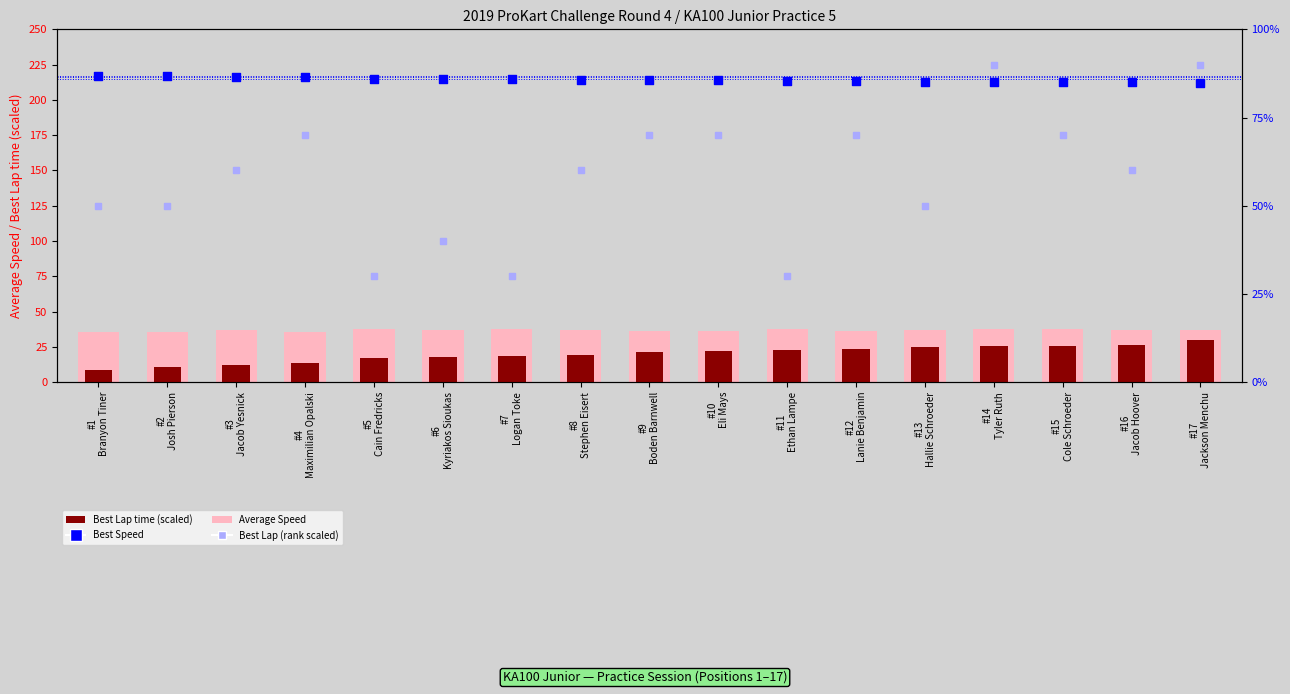

Is the value of Best Speed at #14
Tyler Ruth greater than the value of Best Lap (rank) at #17
Jackson Menchu?

No